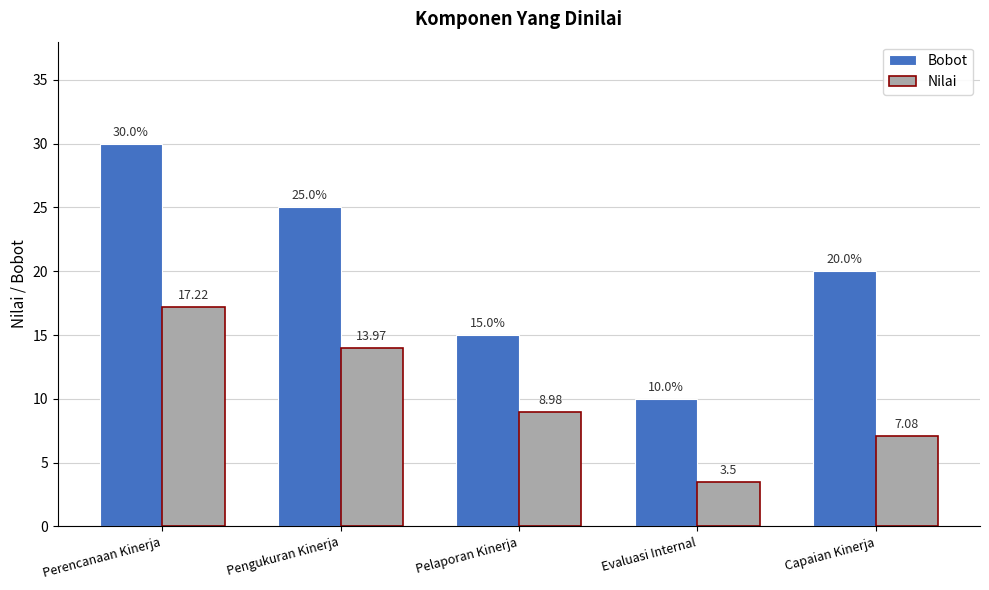

What is the smallest value displayed?

3.5